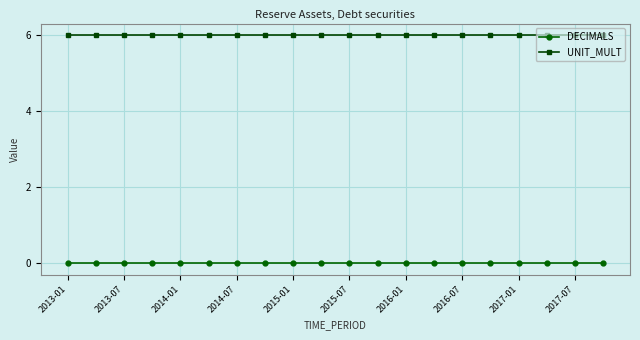

List the series in order of their peak value, highest first.

UNIT_MULT, DECIMALS